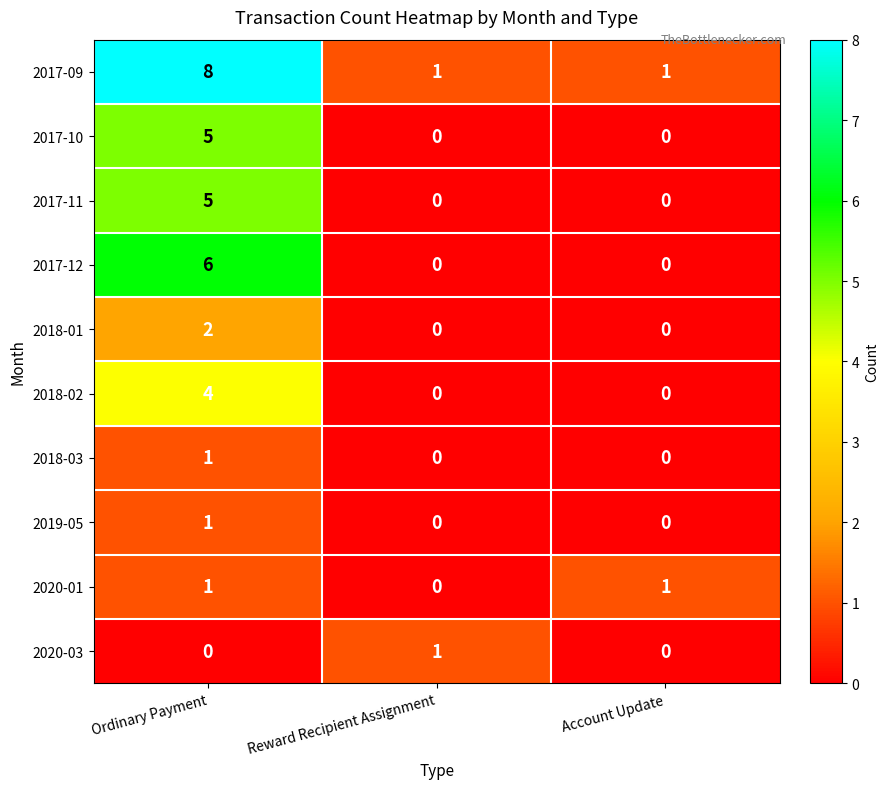

At which category is the sum across all series the highest?

Ordinary Payment